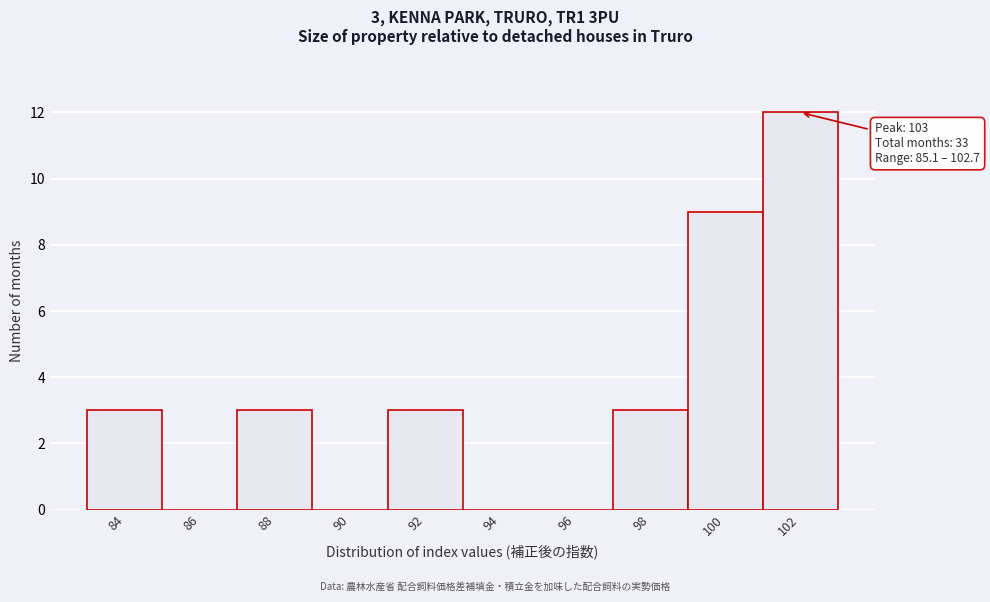

Reading left to right, transcribe all the data shown in this chart.

84=3	86=0	88=3	90=0	92=3	94=0	96=0	98=3	100=9	102=12